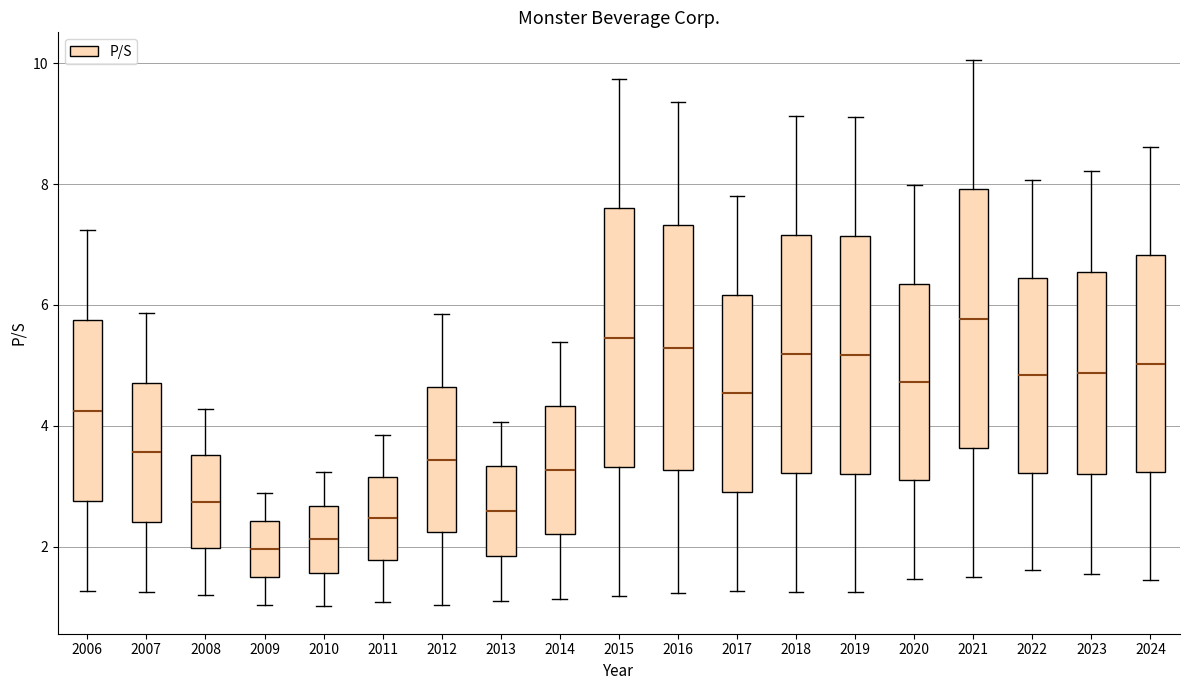

Reading left to right, transcribe this box plot: for each box, give where its median line is, the range the box spans, and where its two whiskers end, as read against the y-axis. The values are not printed on the chart, so give them approximately, as read against the axis.

2006: median 4.2, box 2.8 to 5.8, whiskers 1.2 to 7.2
2007: median 3.6, box 2.4 to 4.8, whiskers 1.2 to 5.8
2008: median 2.8, box 2.0 to 3.6, whiskers 1.2 to 4.2
2009: median 2.0, box 1.6 to 2.4, whiskers 1.0 to 2.8
2010: median 2.2, box 1.6 to 2.6, whiskers 1.0 to 3.2
2011: median 2.4, box 1.8 to 3.2, whiskers 1.0 to 3.8
2012: median 3.4, box 2.2 to 4.6, whiskers 1.0 to 5.8
2013: median 2.6, box 1.8 to 3.4, whiskers 1.2 to 4.0
2014: median 3.2, box 2.2 to 4.4, whiskers 1.2 to 5.4
2015: median 5.4, box 3.4 to 7.6, whiskers 1.2 to 9.8
2016: median 5.2, box 3.2 to 7.4, whiskers 1.2 to 9.4
2017: median 4.6, box 2.8 to 6.2, whiskers 1.2 to 7.8
2018: median 5.2, box 3.2 to 7.2, whiskers 1.2 to 9.2
2019: median 5.2, box 3.2 to 7.2, whiskers 1.2 to 9.2
2020: median 4.8, box 3.0 to 6.4, whiskers 1.4 to 8.0
2021: median 5.8, box 3.6 to 8.0, whiskers 1.4 to 10.0
2022: median 4.8, box 3.2 to 6.4, whiskers 1.6 to 8.0
2023: median 4.8, box 3.2 to 6.6, whiskers 1.6 to 8.2
2024: median 5.0, box 3.2 to 6.8, whiskers 1.4 to 8.6